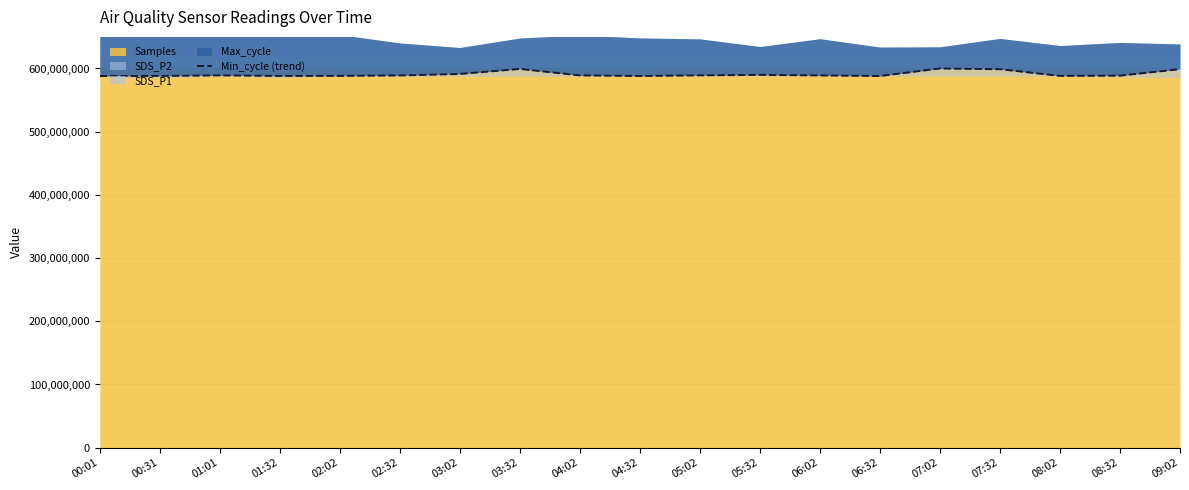

What is the sum of the values at 06:32 and 09:02?

1187023449.9